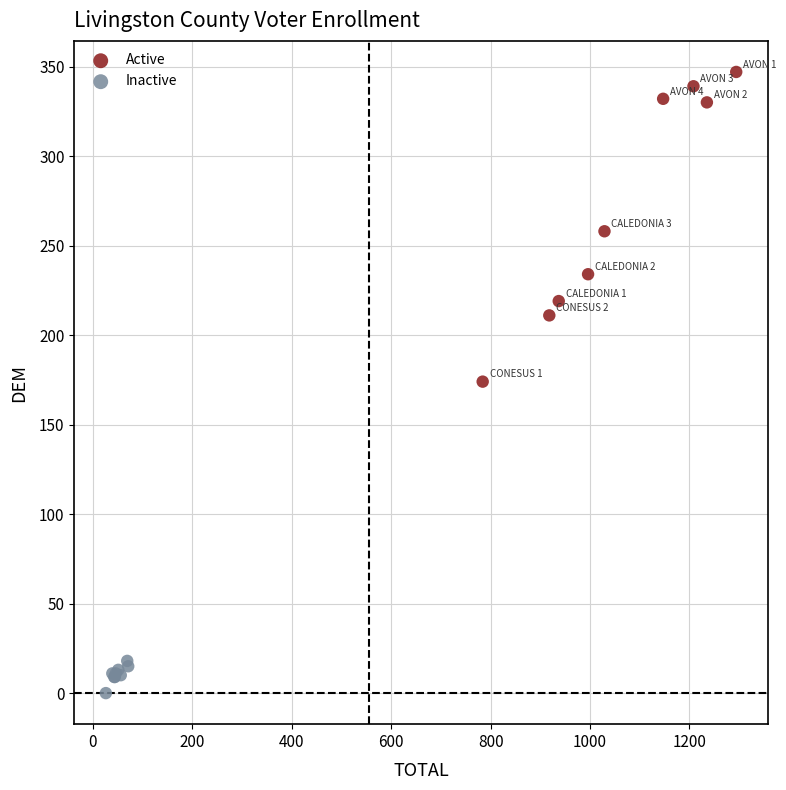

Which series has the largest Y range (max minus min)?

Active